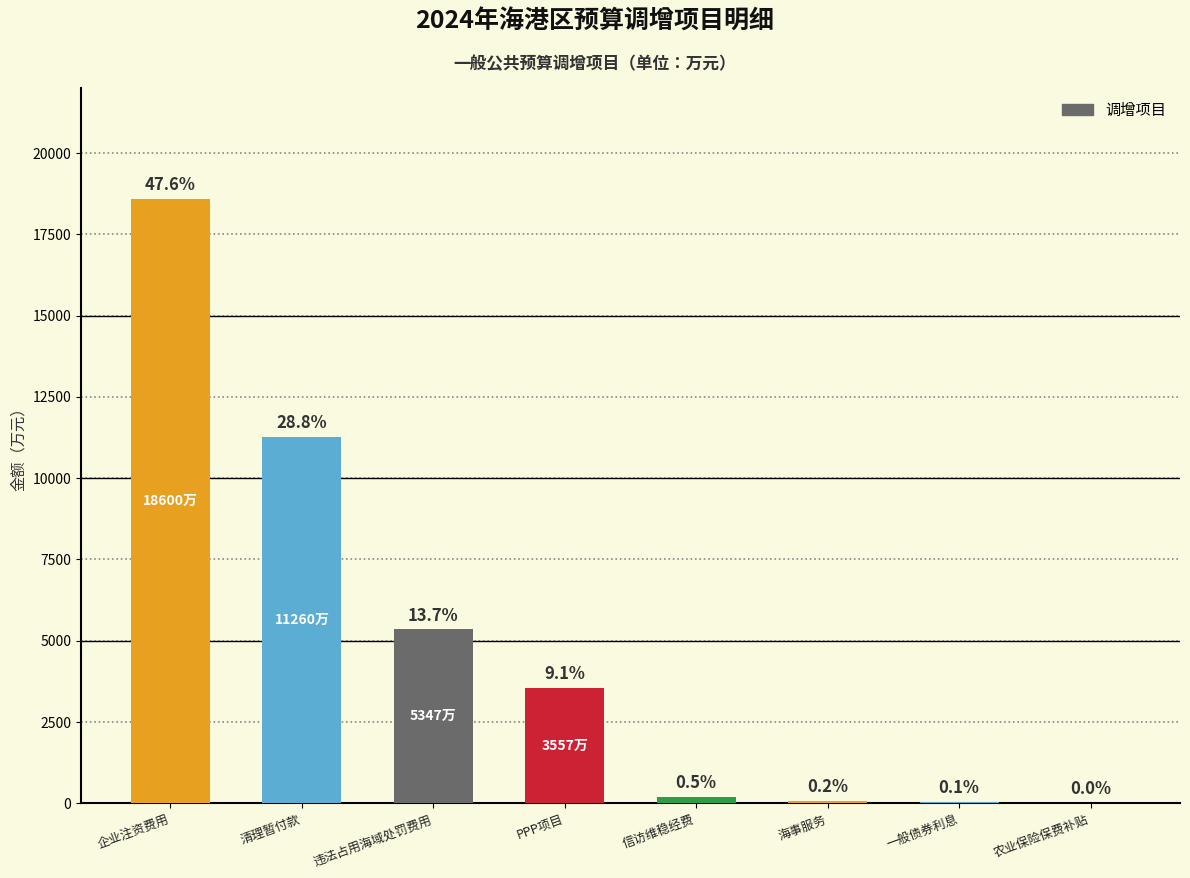

Where is the data nearest to the value 9308?

清理暂付款